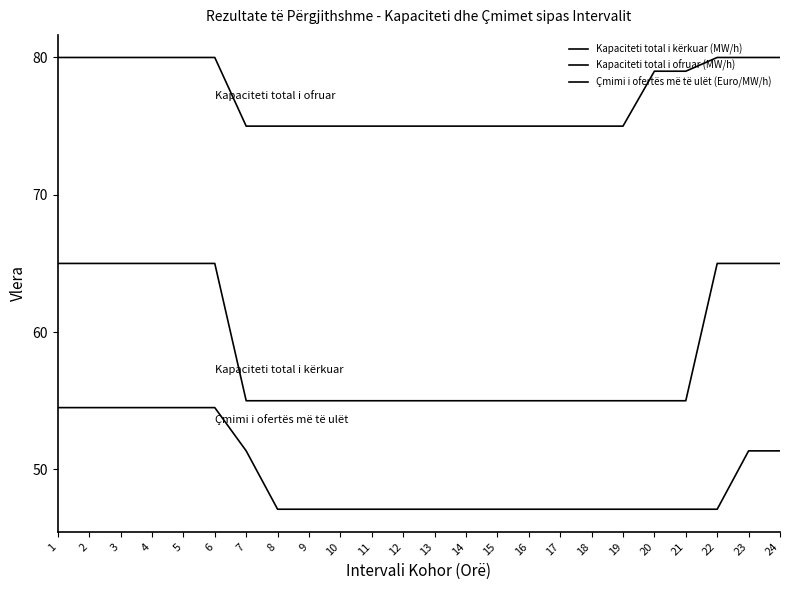

What is the sum of all Kapaciteti total i ofruar (MW/h) values?

1853.0